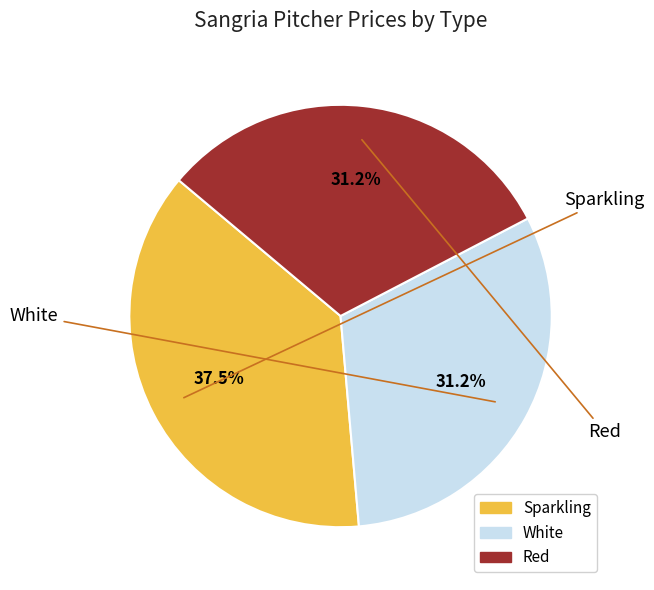

True or false: Red accounts for 31% of the total.

True